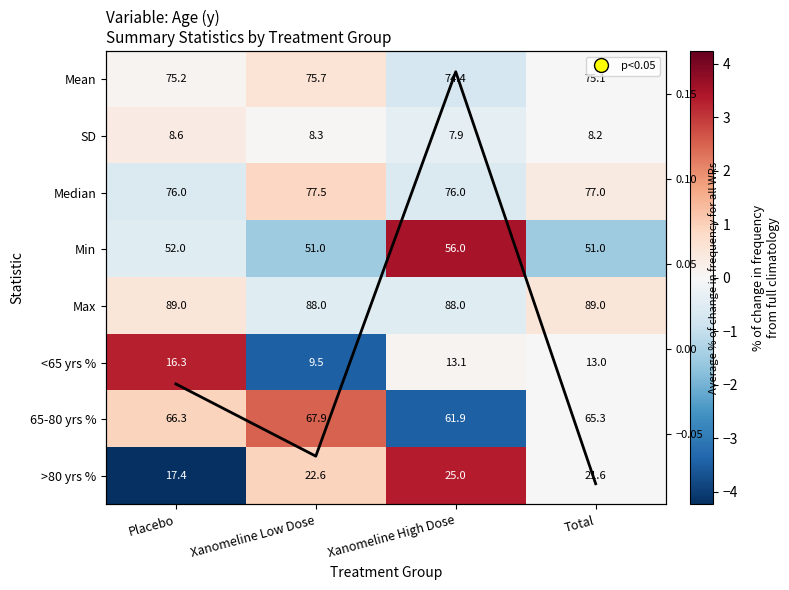

What is the difference between the Min values at Placebo and Total?

1.0